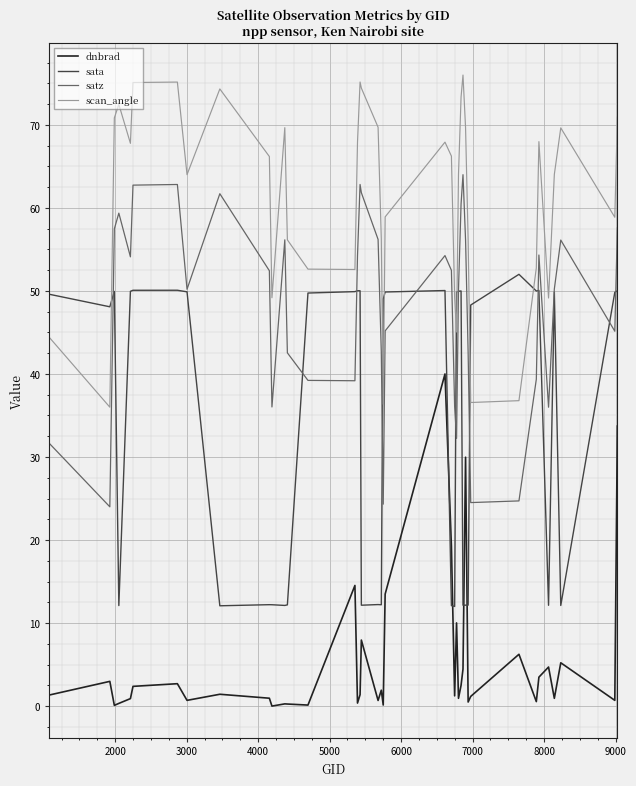

What is the highest value of the dnbrad series?

40.0